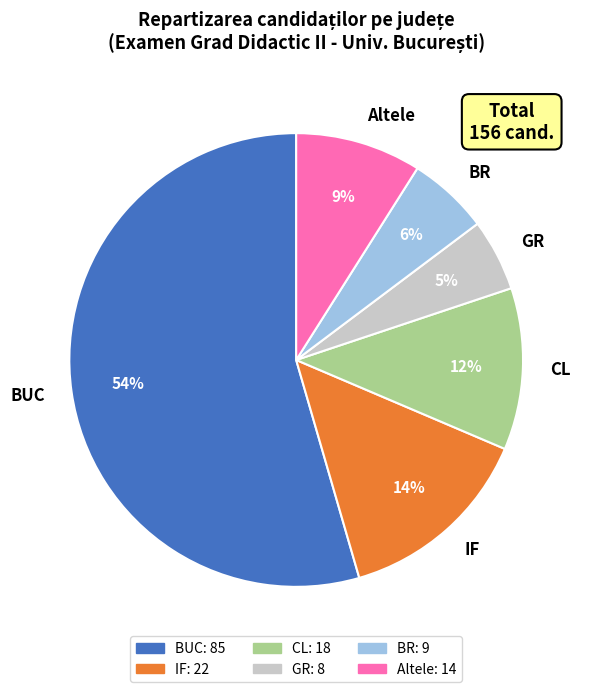

How many slices are in this pie chart?

6